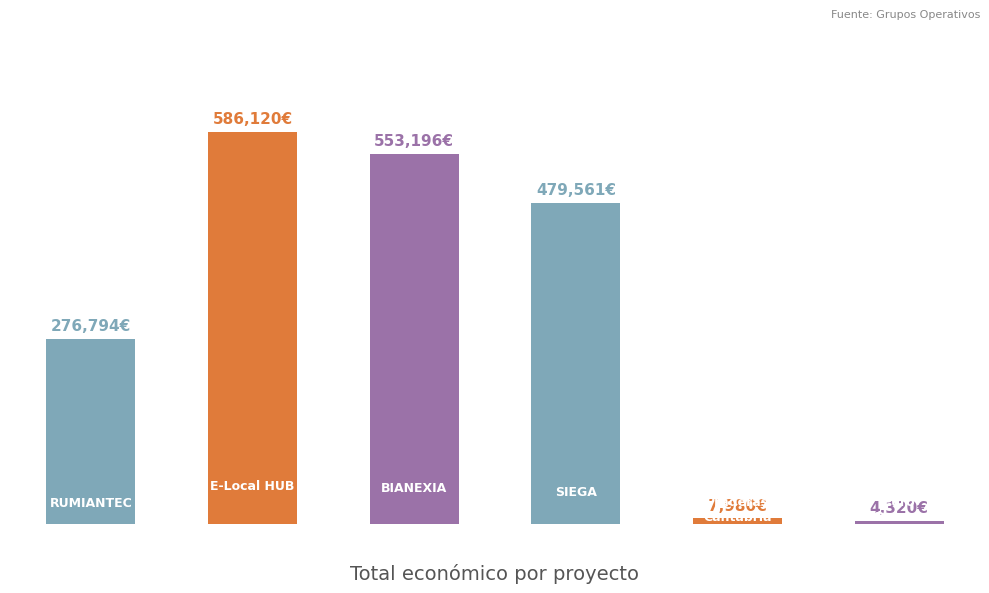

Are the bars horizontal?

No